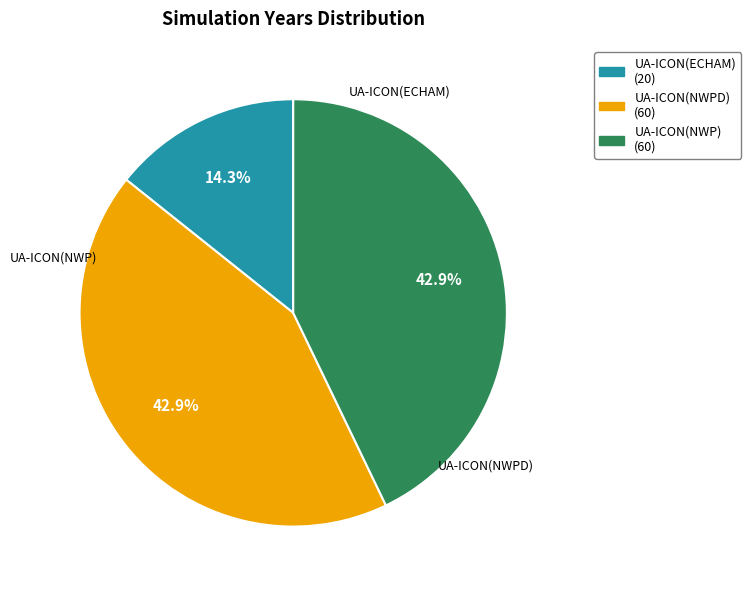

What is the total percentage of UA-ICON(ECHAM) and UA-ICON(NWPD)?

57.1%